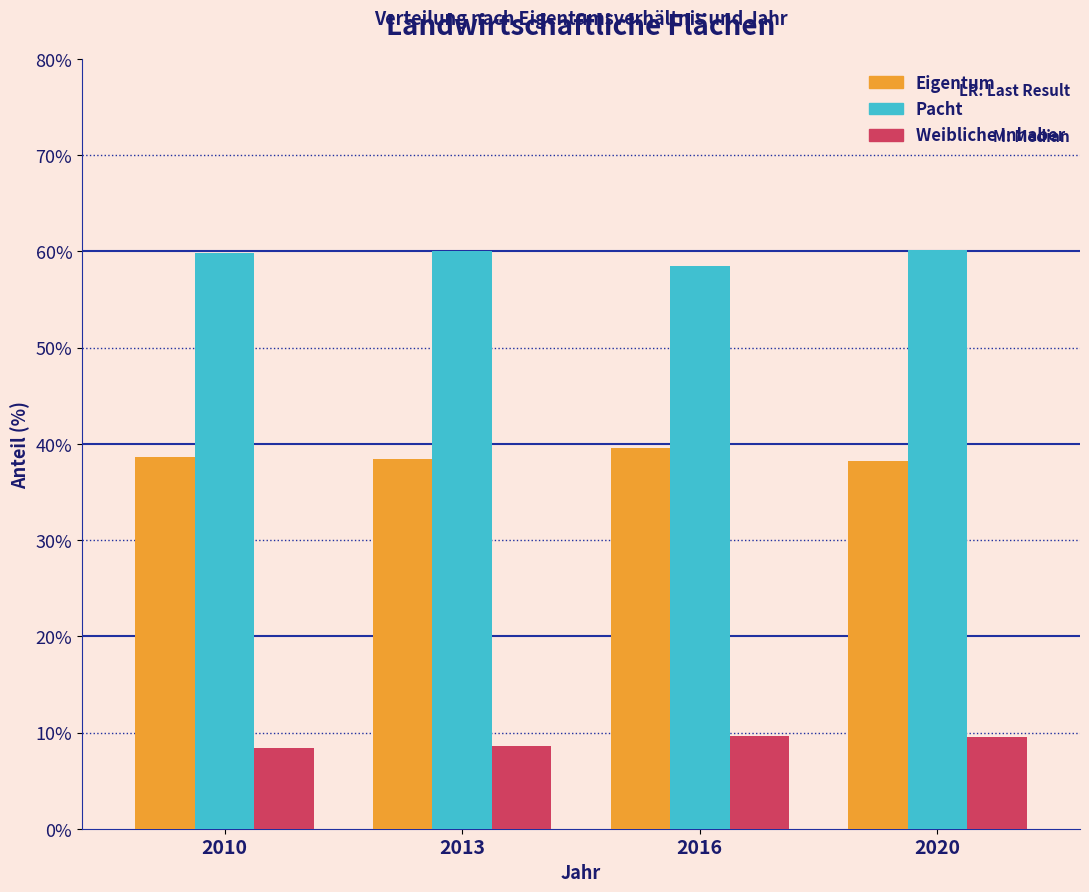

The value of Pacht at 2020 is 91.9. True or false?

False